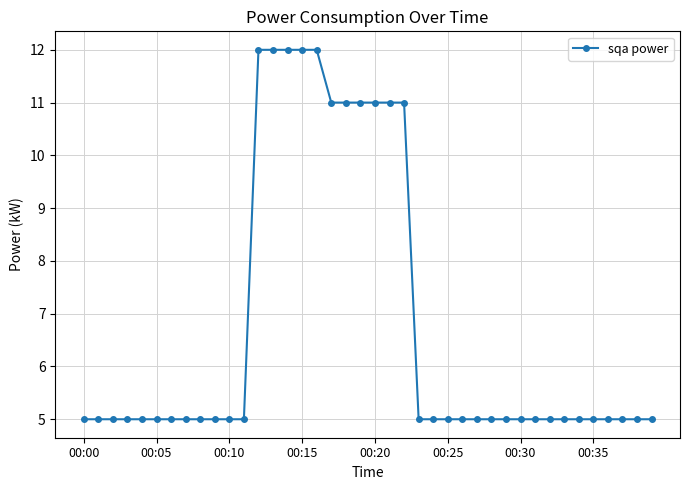

What is the maximum value shown in the chart?

12